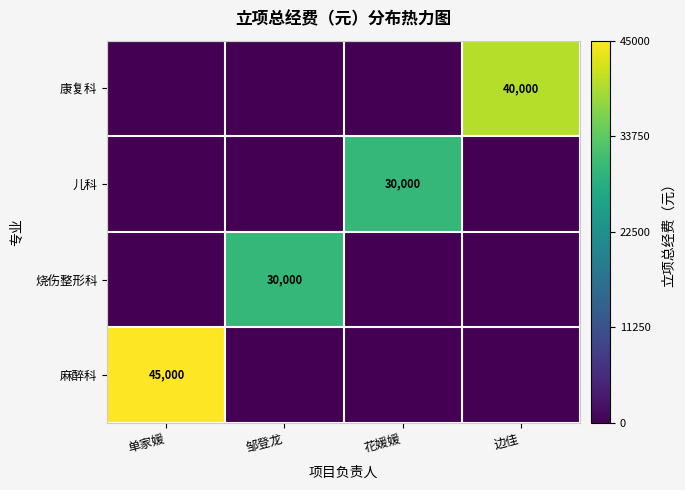

Which label corresponds to the smallest value in the chart?

邹登龙